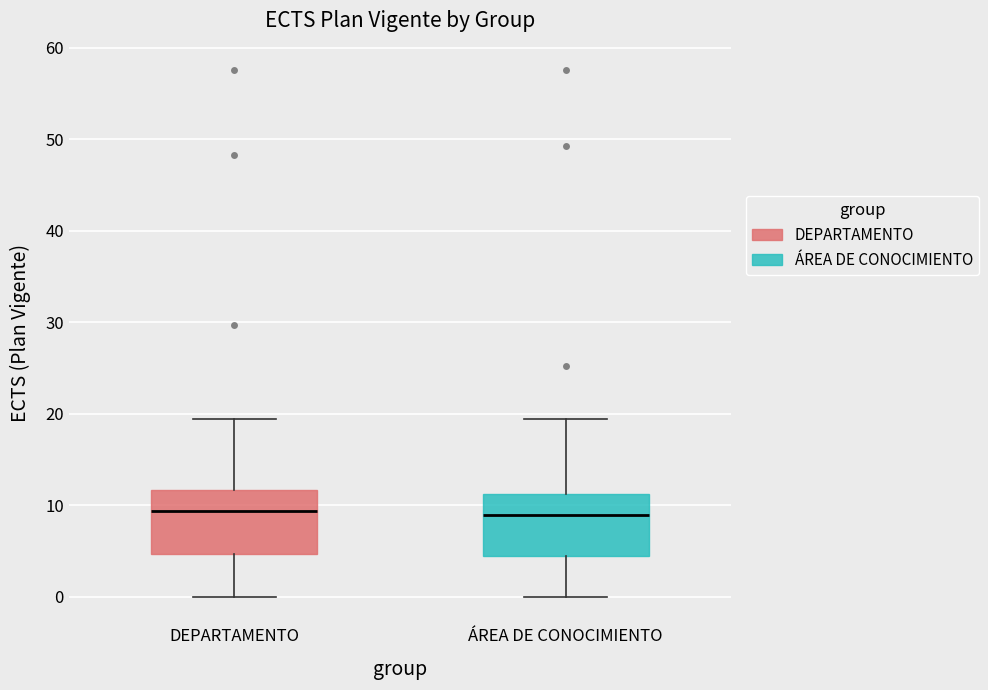

Reading left to right, read every box against the y-axis: the position of its median line, the range the box covers, and the ends of its whiskers. The values are not printed on the chart, so give them approximately, as read against the axis.

DEPARTAMENTO: median 9, box 5 to 12, whiskers 0 to 19
ÁREA DE CONOCIMIENTO: median 9, box 5 to 11, whiskers 0 to 19